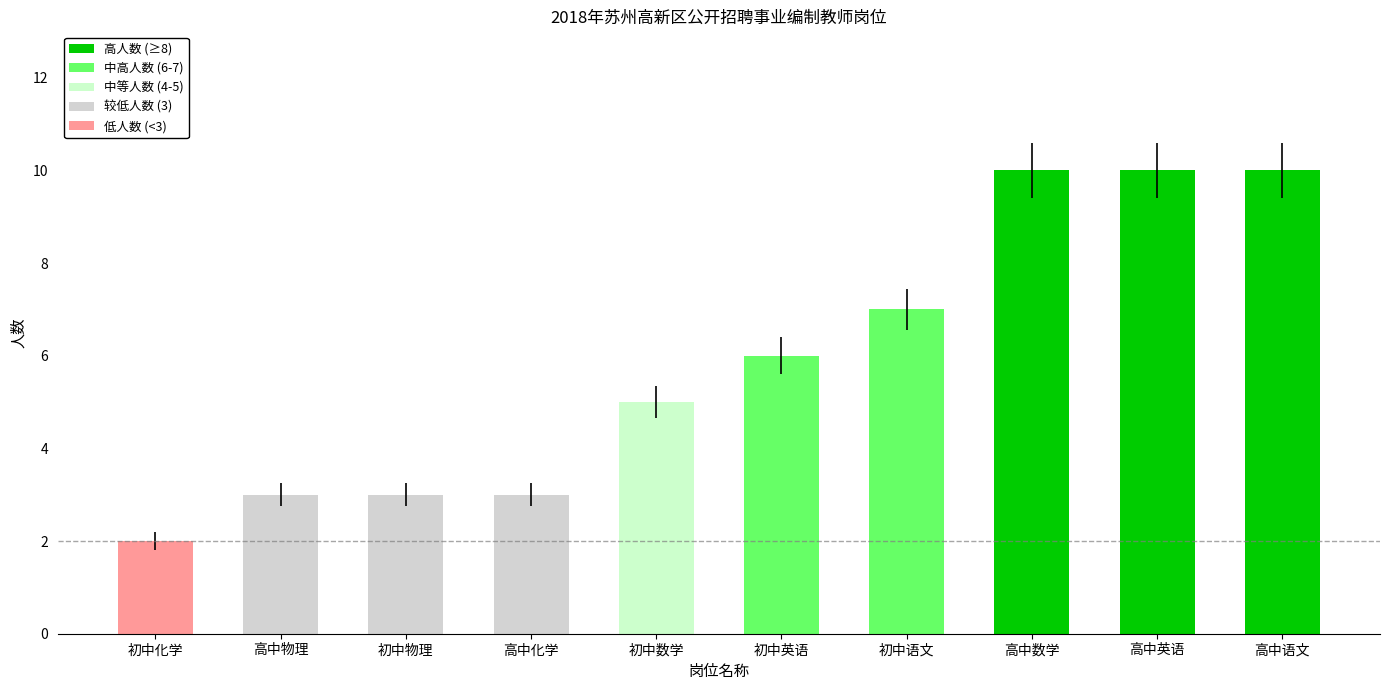

What is the difference between the maximum and minimum values?

8